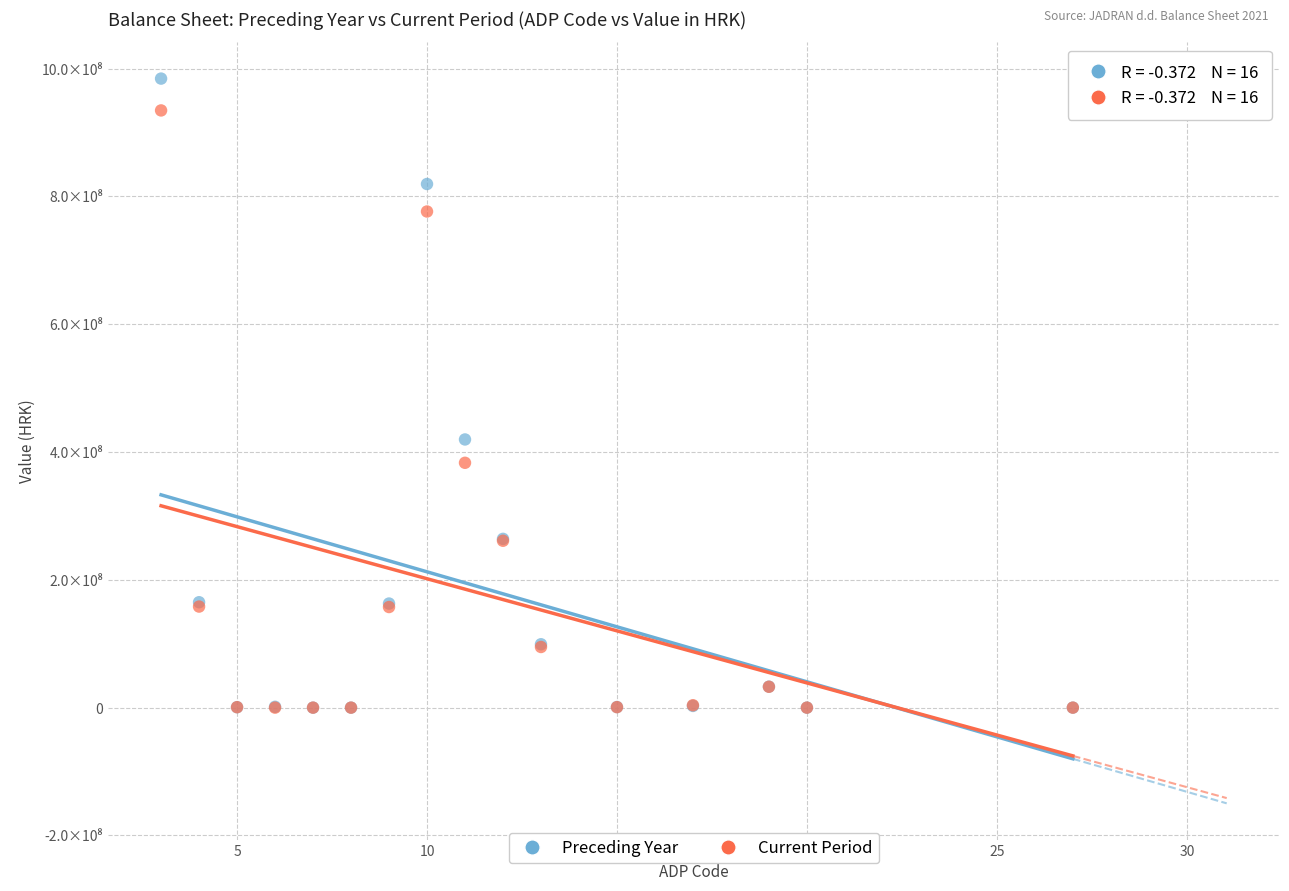

What are all the series names shown in the legend?

Preceding Year, Current Period